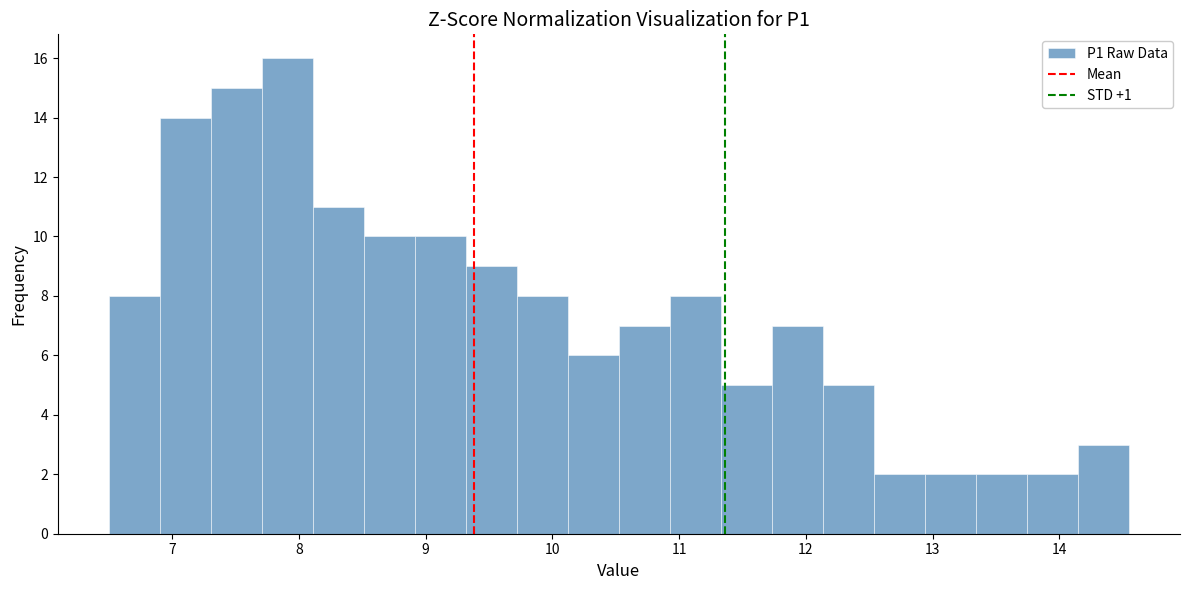

How tall is the bar that spans 11.7 to 12.1 on the x-axis? Neither the bar edges nor the heights are printed on the chart, so give them approximately, as read against the axes.

7